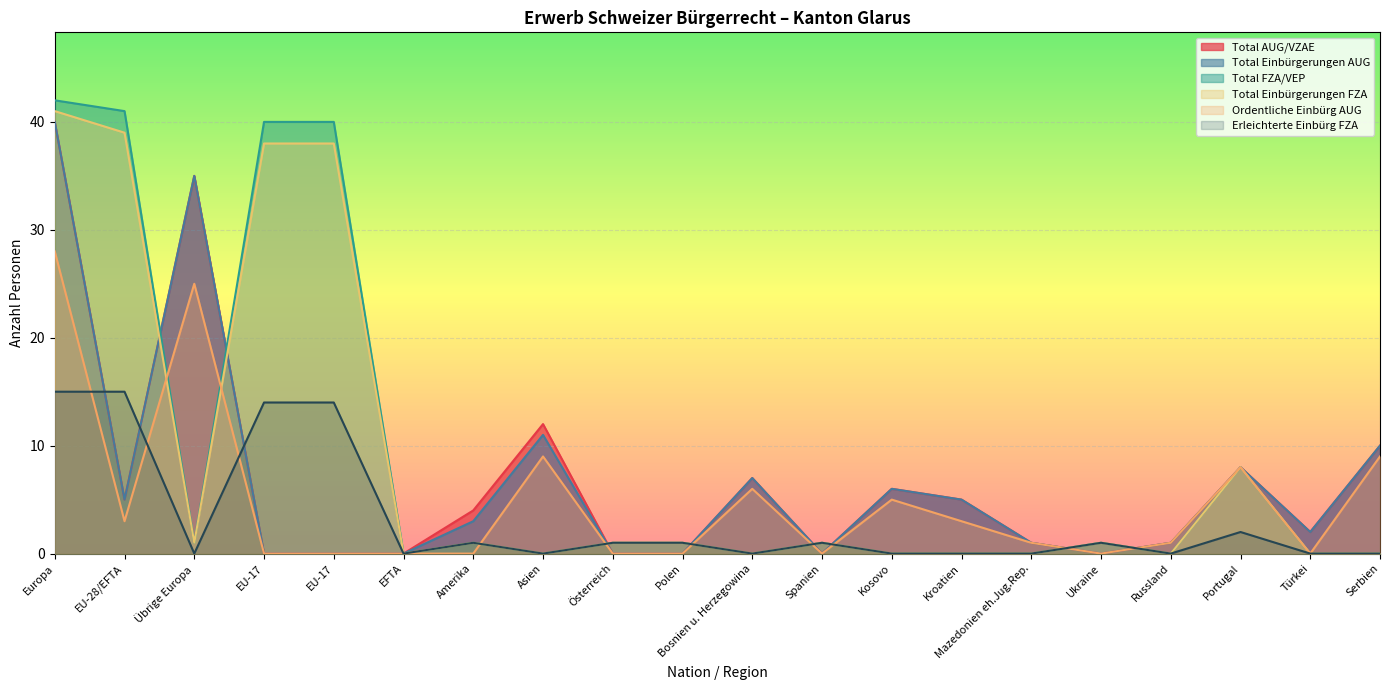

Which label corresponds to the smallest value in the chart?

EU-17